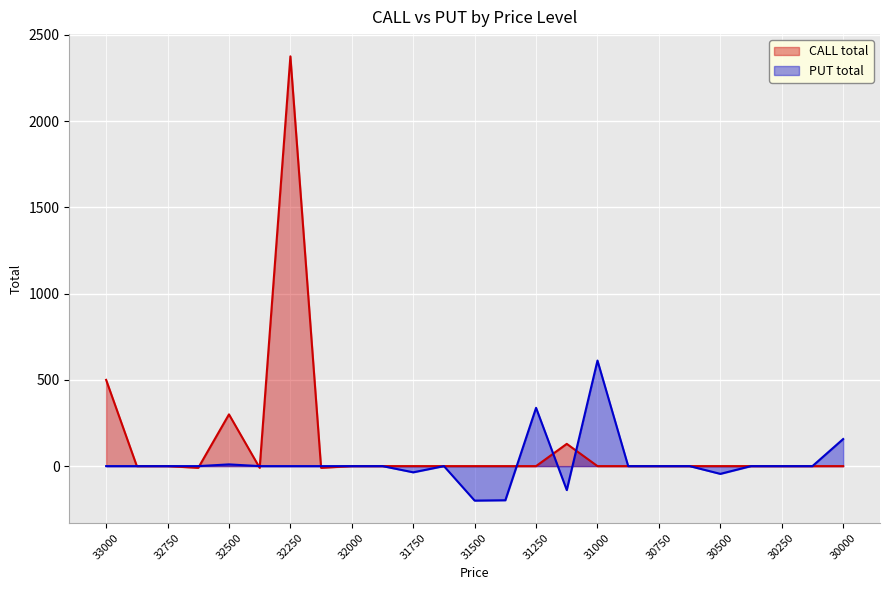

How many intersections are there between CALL total and PUT total?

7